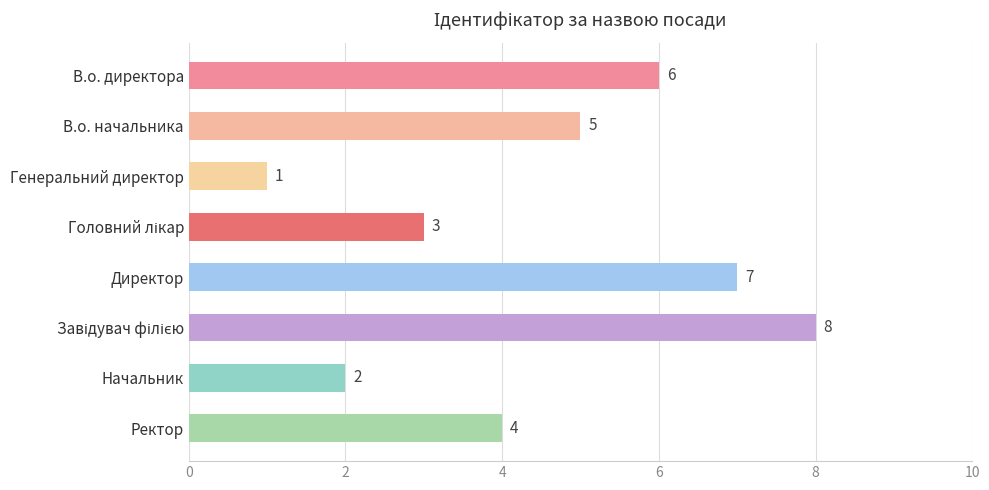

What position from the bottom is Ректор?

1